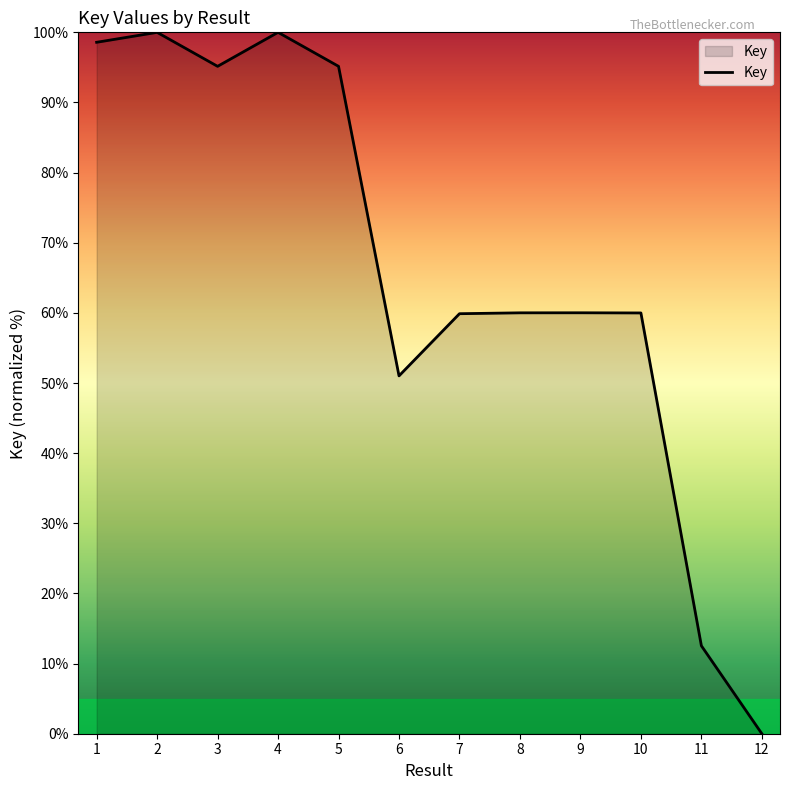

The value at 1 is 24.4. True or false?

False